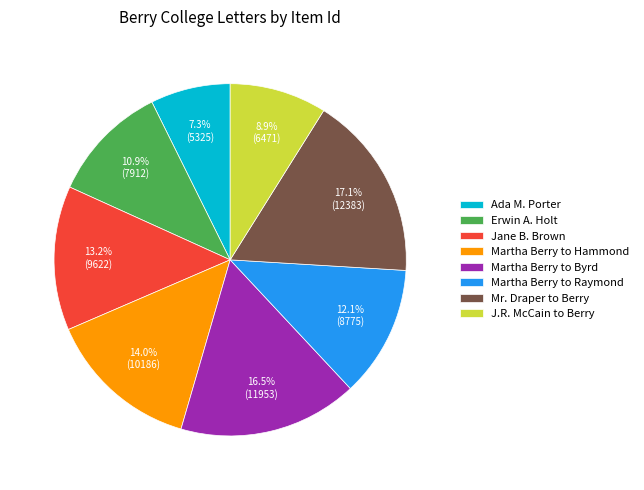

How many segments does this pie chart have?

8